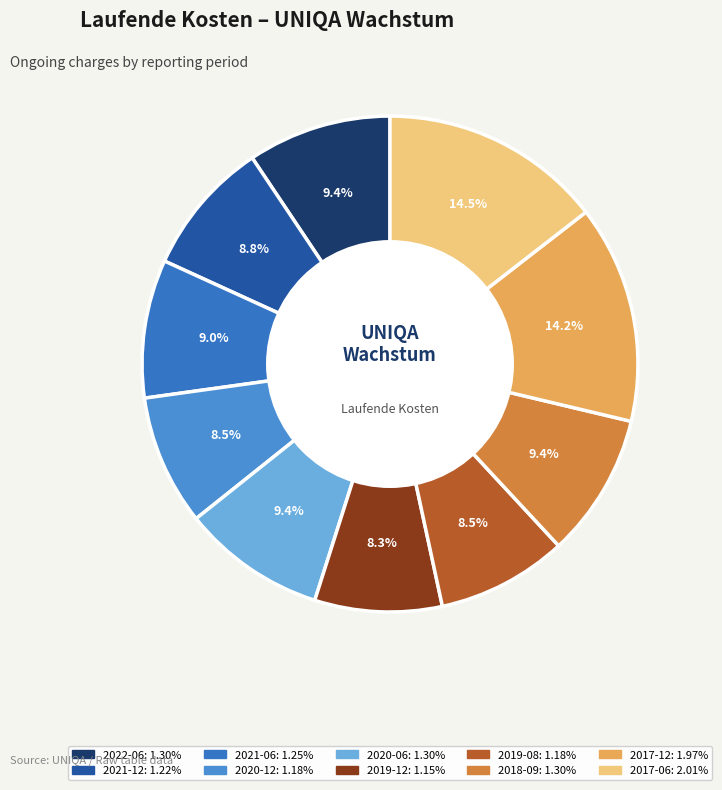

Count the number of slices in the pie.

10